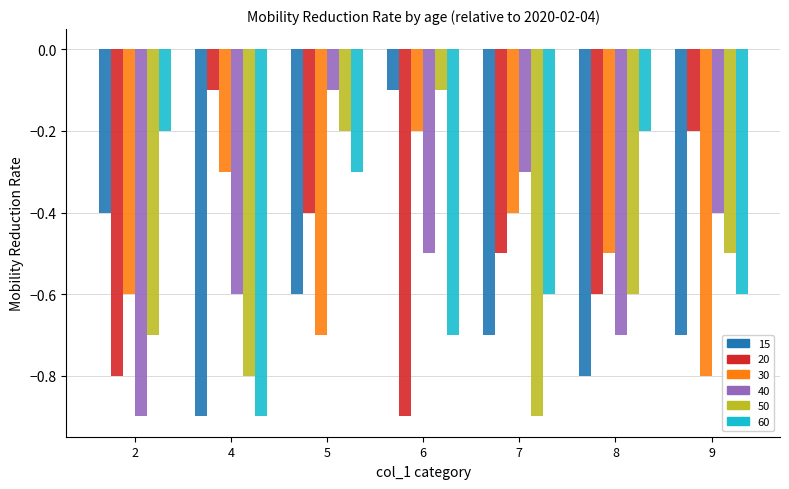

What is the spread (max minus min) of values at 4?

0.8